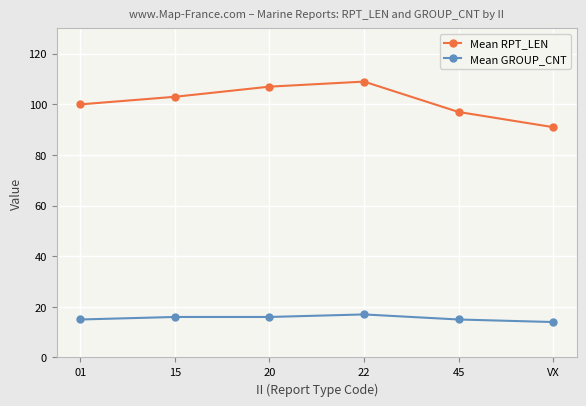

Read the Mean RPT_LEN value at 45.

97